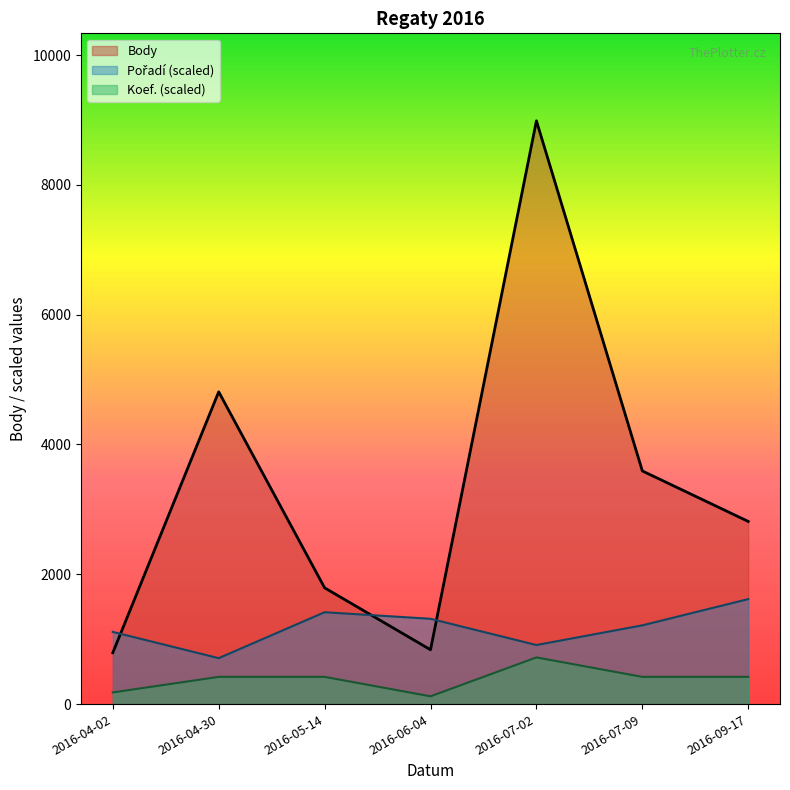

True or false: Koef. has more than 1 points higher than both neighbors.

False